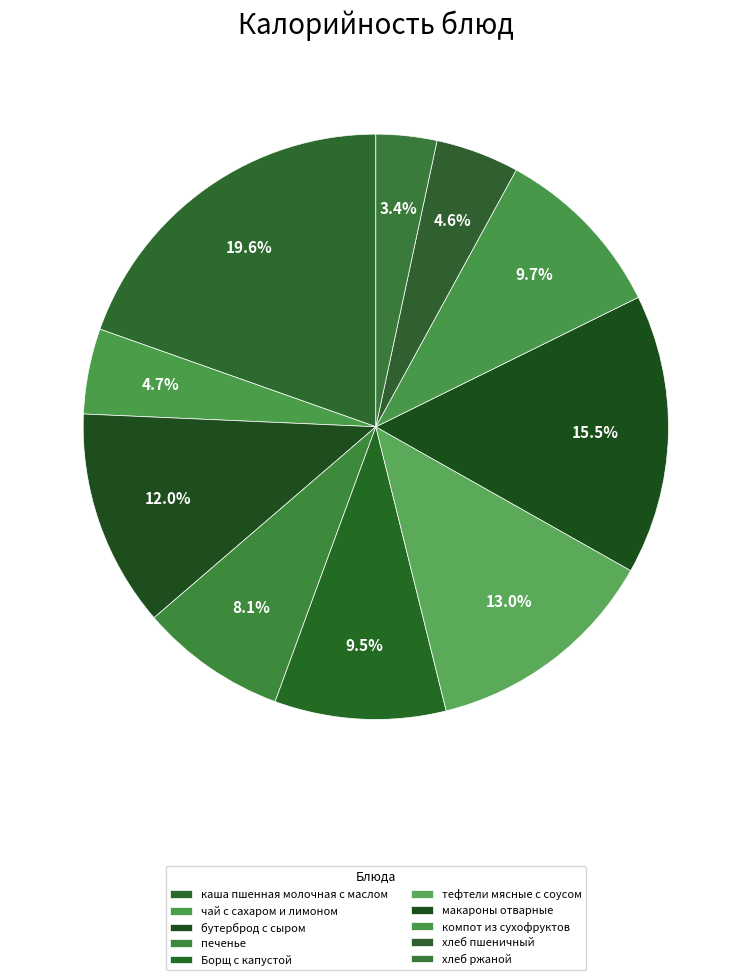

Count the number of slices in the pie.

10